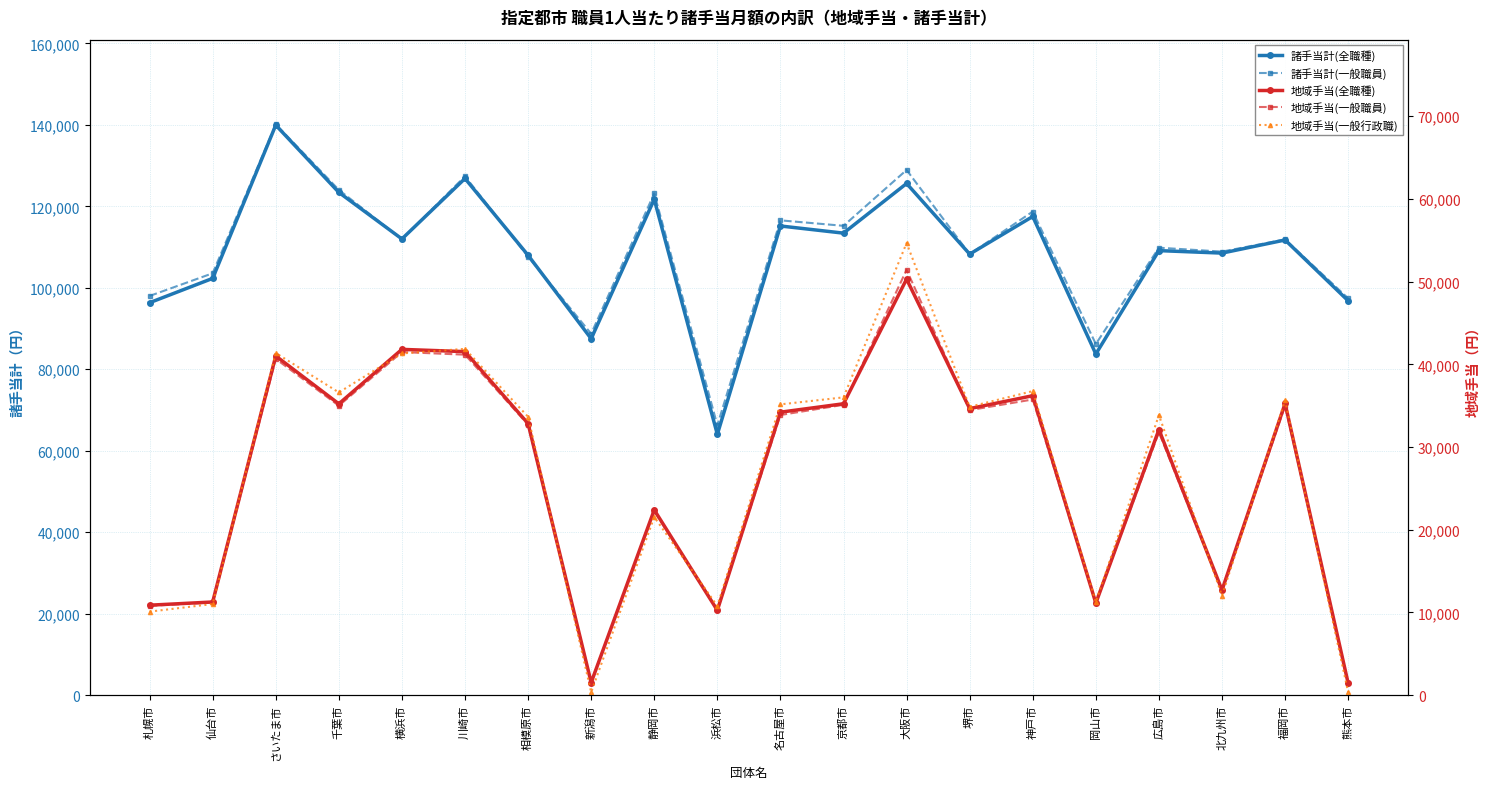

Which series has the largest range (max minus min)?

諸手当計(全職種)